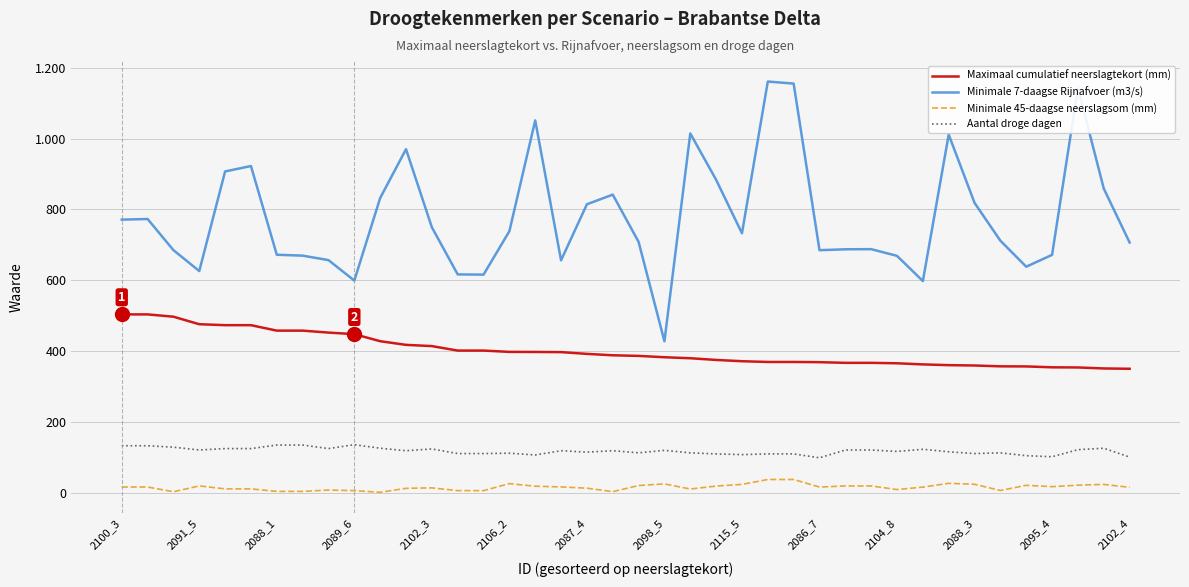

What are all the series names shown in the legend?

Maximaal cumulatief neerslagtekort (mm), Minimale 7-daagse Rijnafvoer (m3/s), Minimale 45-daagse neerslagsom (mm), Aantal droge dagen